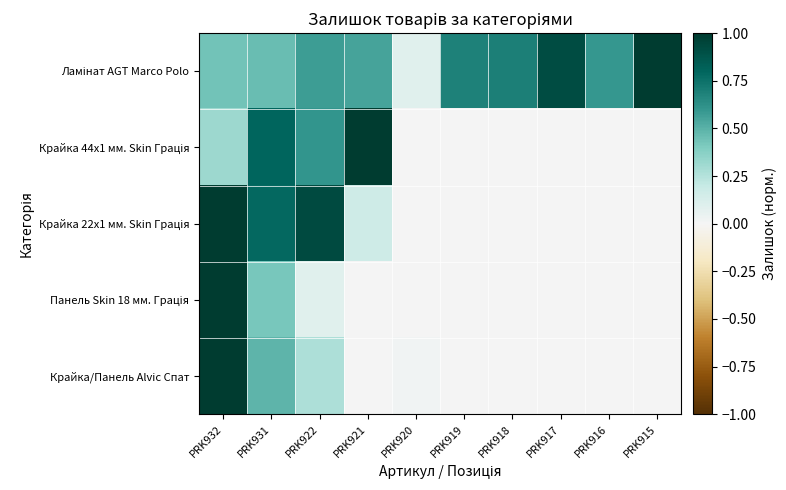

At which category is the sum across all series the highest?

PRK932